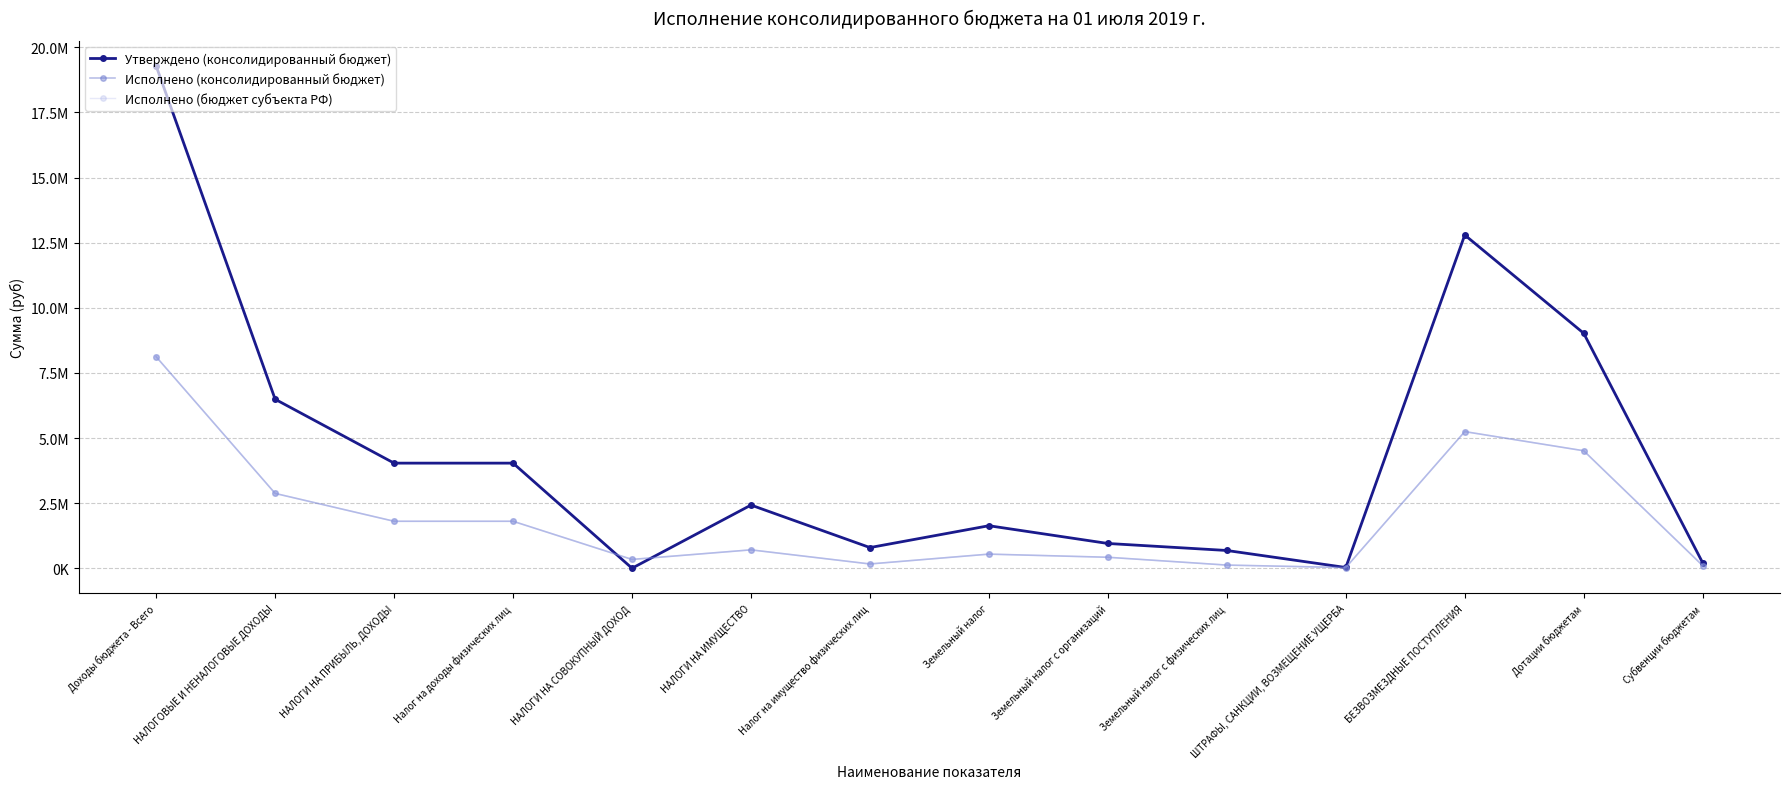

What is the label of the 5th point from the left?

НАЛОГИ НА СОВОКУПНЫЙ ДОХОД